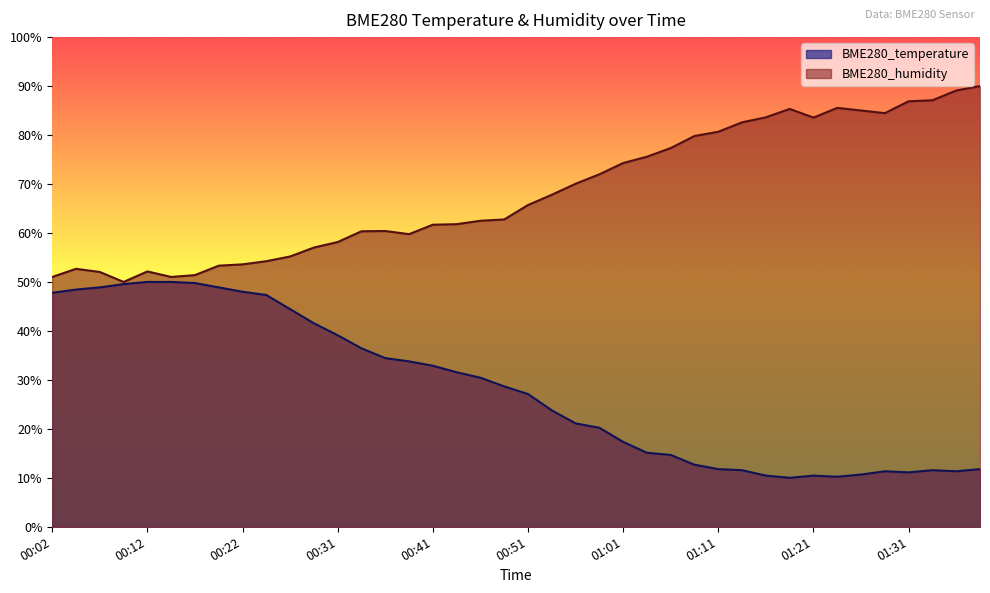

Count the number of categories in the chart.

40